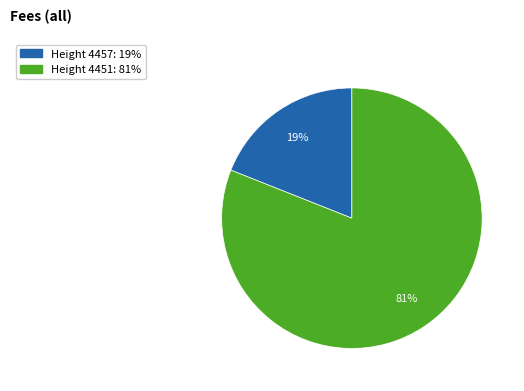

Is there a majority slice in this chart?

Yes